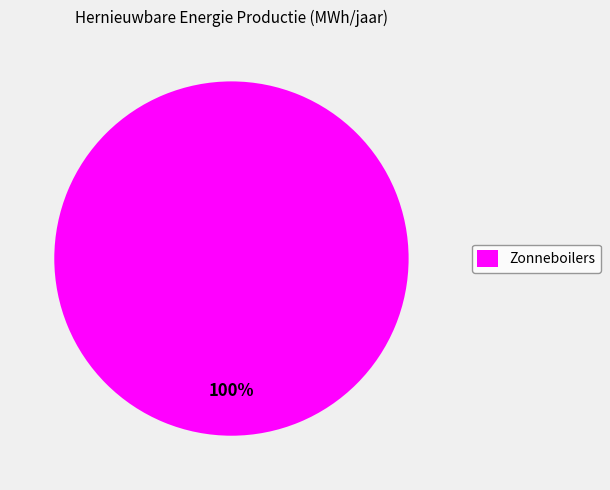

To the nearest percent, what portion does Zonneboilers represent?

100%